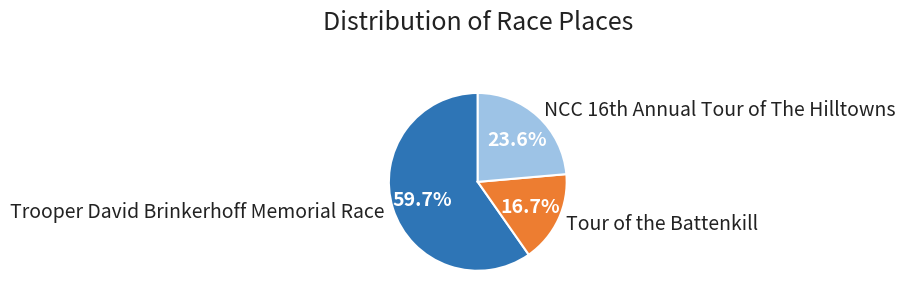

What is the largest slice in the pie chart?

Trooper David Brinkerhoff Memorial Race